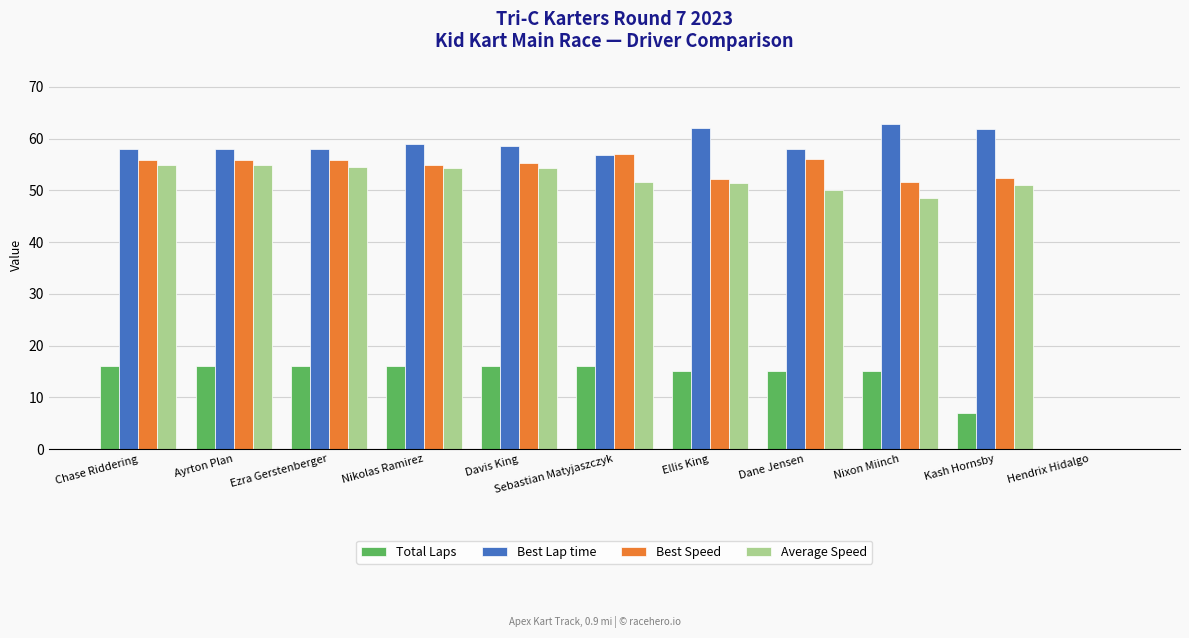

Are the bars horizontal?

No